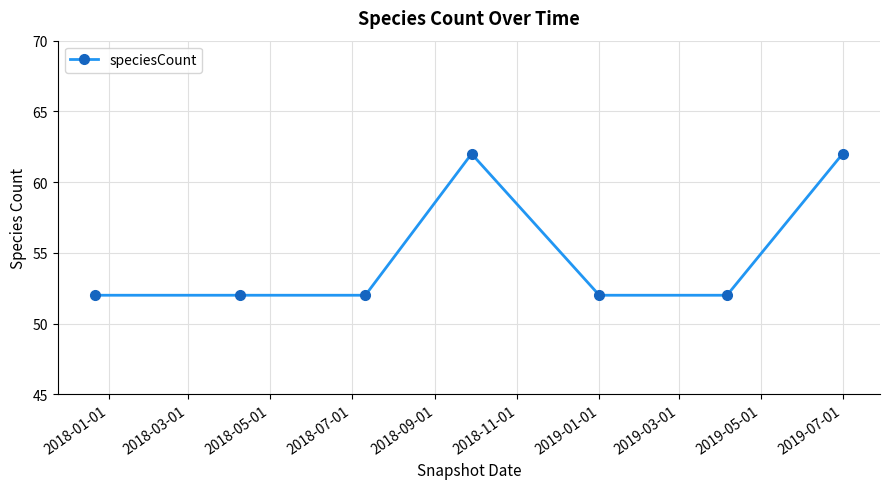

What is the value of the 6th point from the left?

52